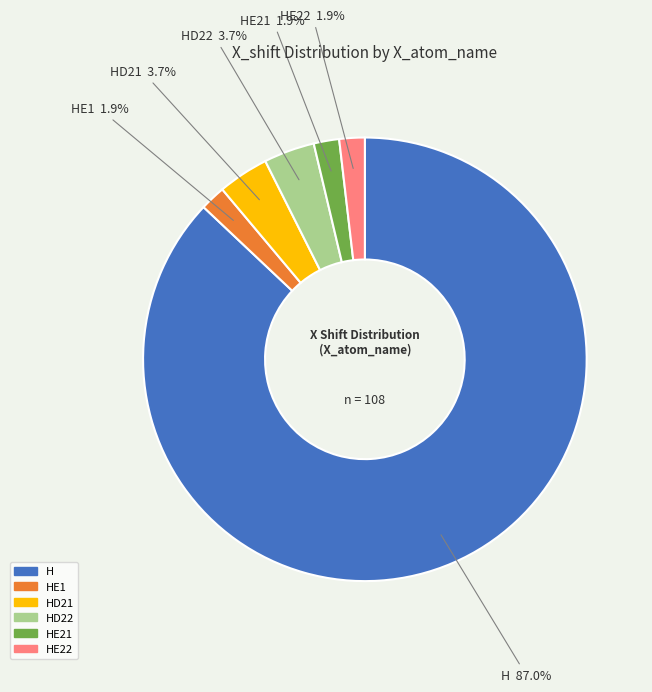

Is there a majority slice in this chart?

Yes